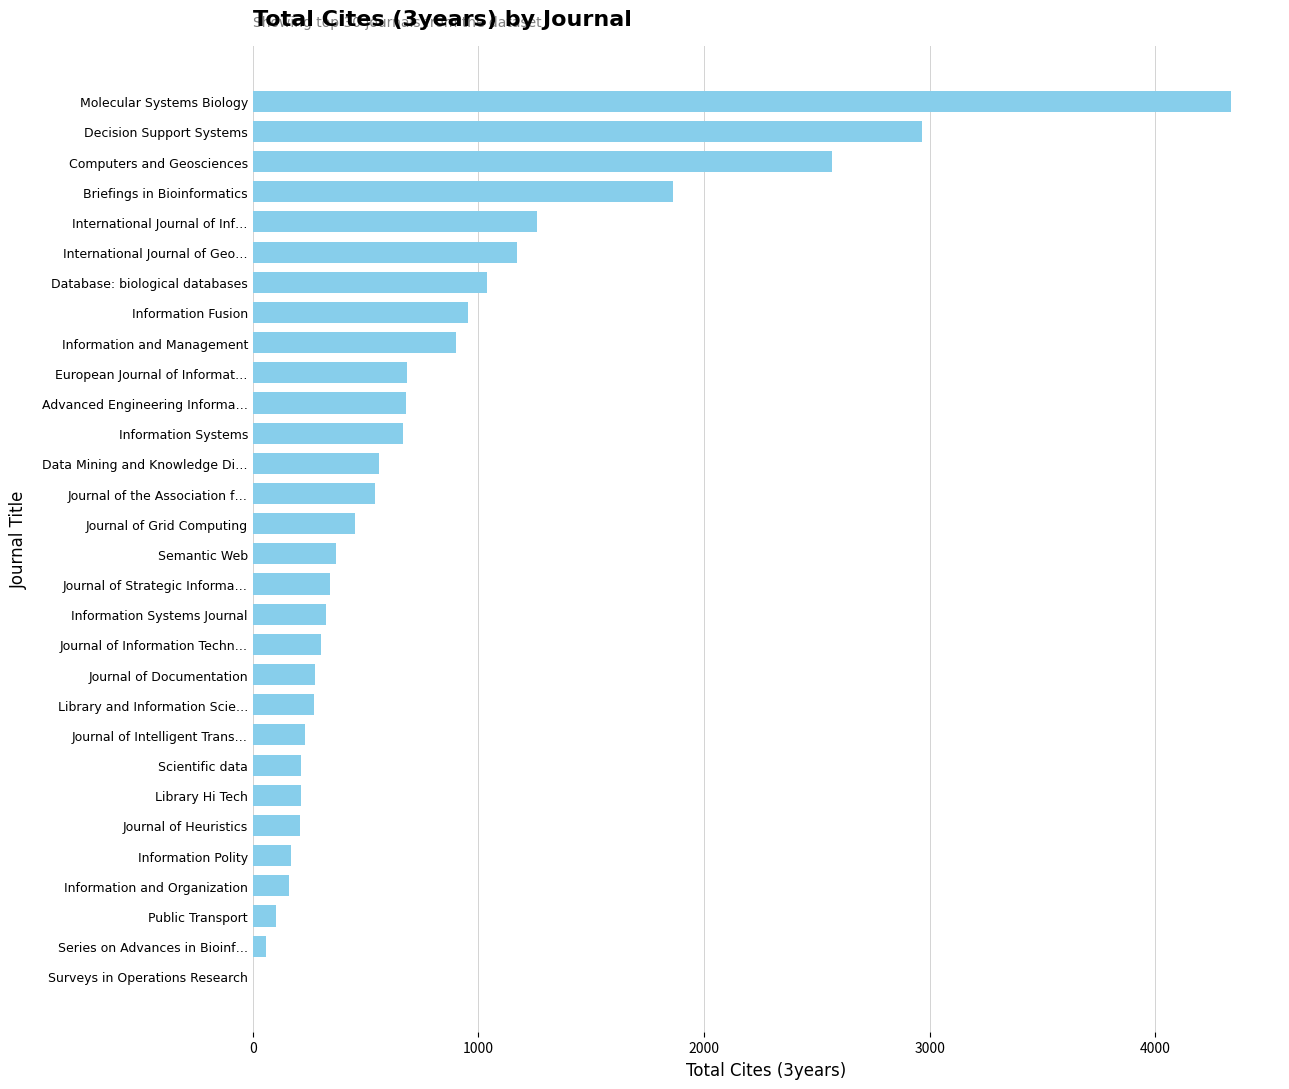

What is the sum of the values at Scientific data and Library Hi Tech?

430